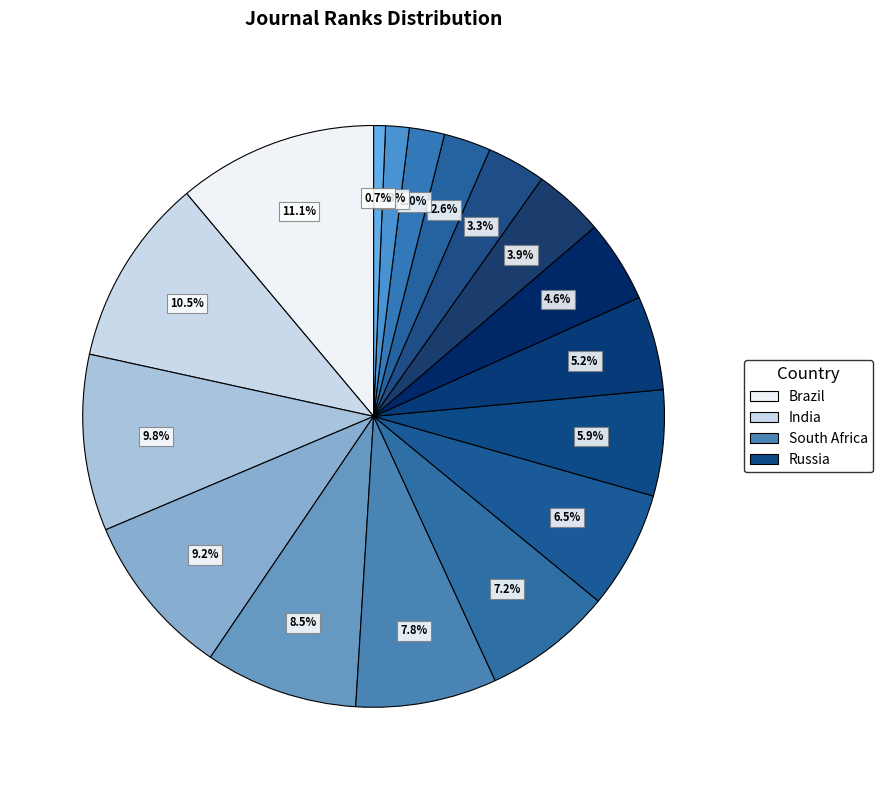

Count the number of slices in the pie.

17